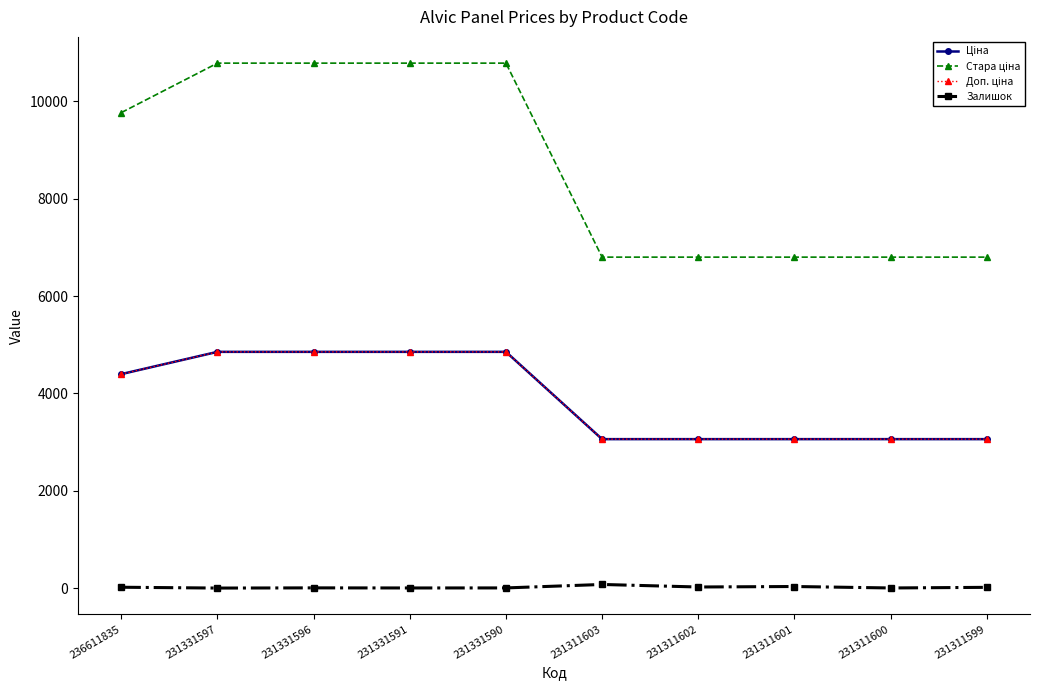

Which series changed the most between 231331590 and 231311600?

Стара ціна